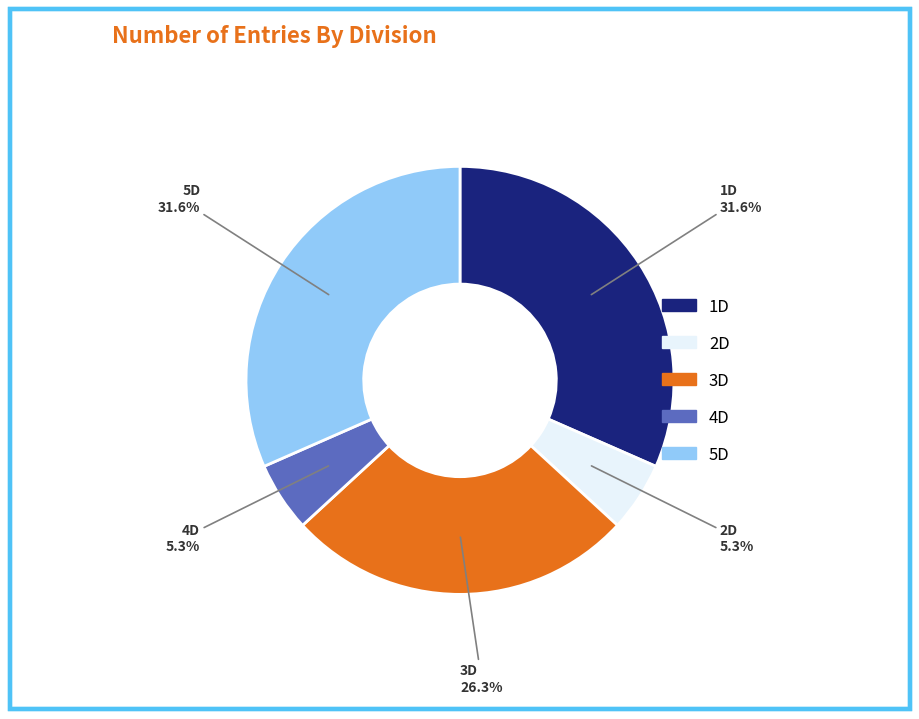

To the nearest percent, what is the average slice percentage?

20%